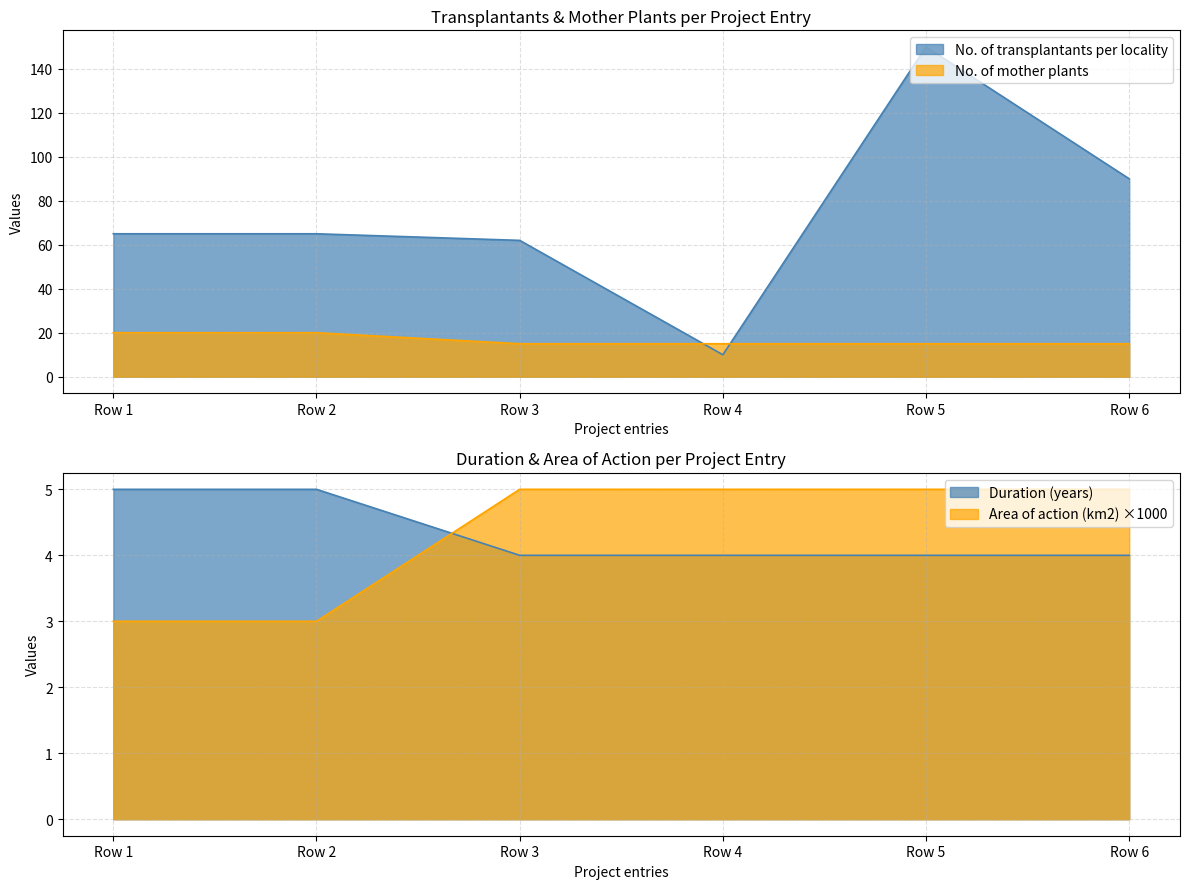

Reading left to right, what are all the values shown in this chart?

No. of transplantants per locality: 65	65	62	10	150	90
No. of mother plants: 20	20	15	15	15	15
Duration (years): 5	5	4	4	4	4
Area of action (km2): 3	3	5	5	5	5